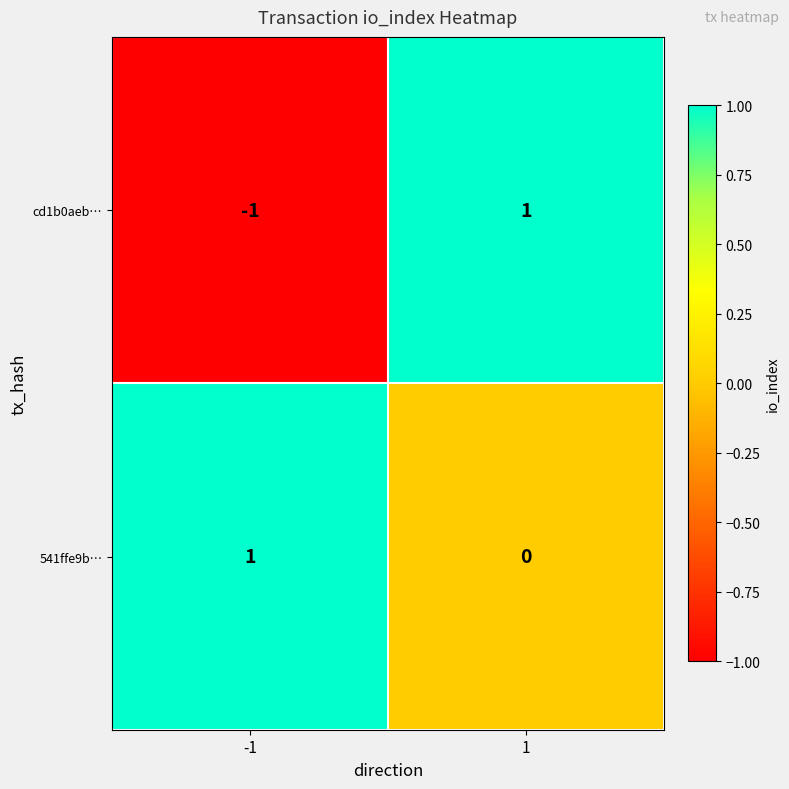

The value of cd1b0aeb… at 1 is 1. True or false?

True